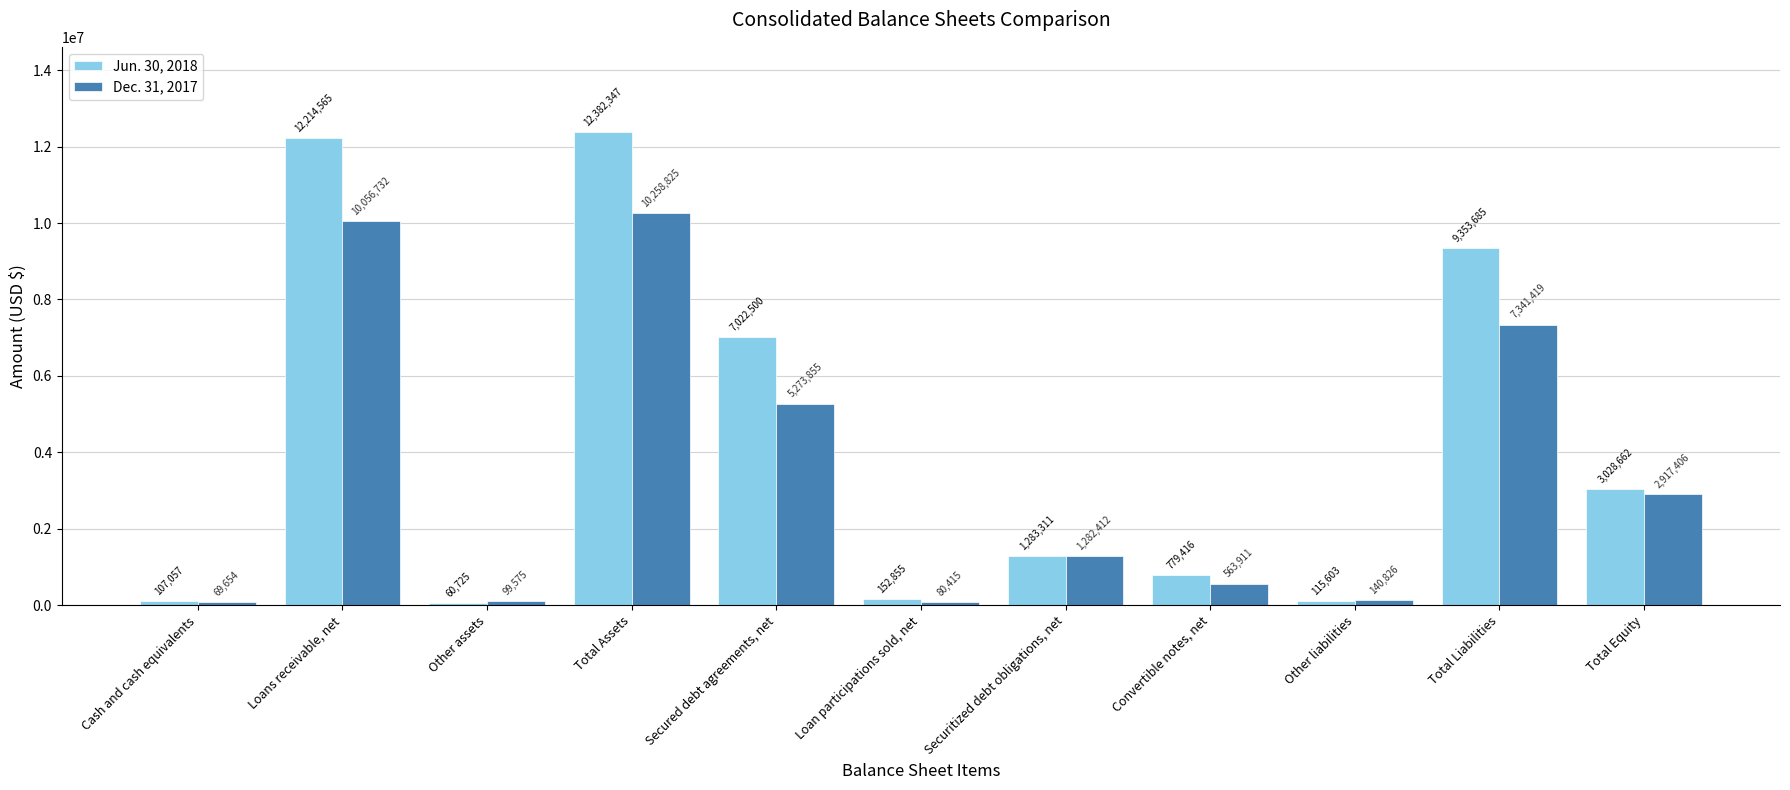

What are all the series names shown in the legend?

Jun. 30, 2018, Dec. 31, 2017